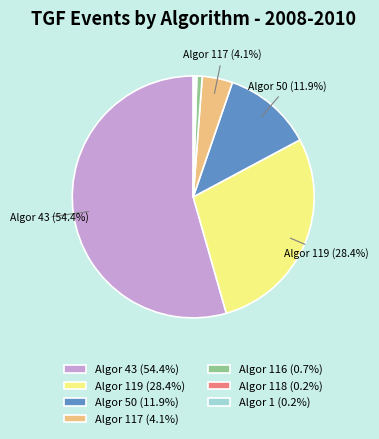

Combined, do Algor 117 (4.1%) and Algor 119 (28.4%) account for over 50%?

No